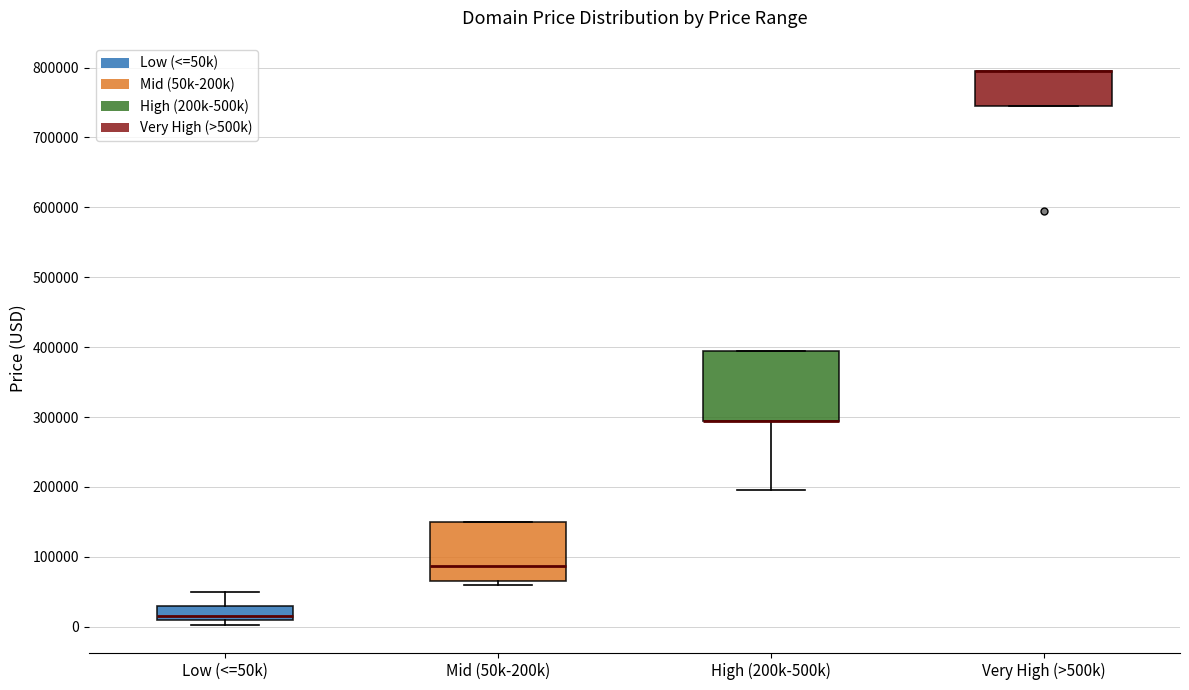

Where is the upper edge of the box for Very High (>500k) on the y-axis? The values are not printed on the chart, so give them approximately, as read against the axis.

790000